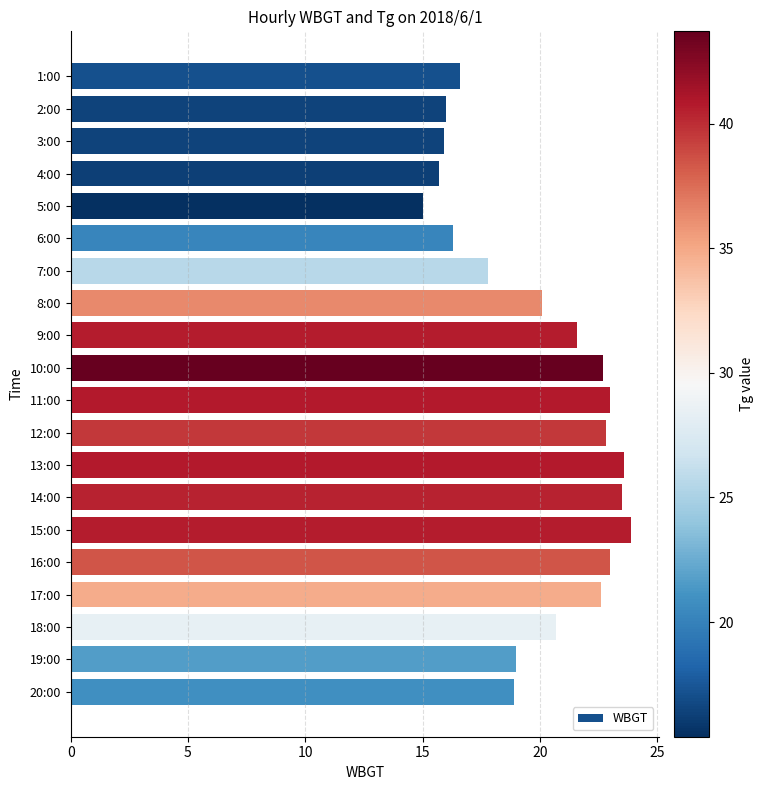

What is the label of the 15th bar from the top?

15:00